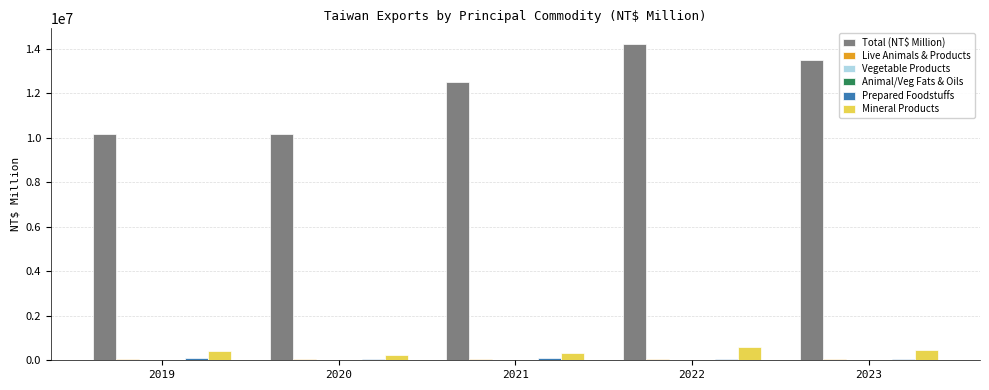

The value of Mineral Products at 2023 is 455513. True or false?

True